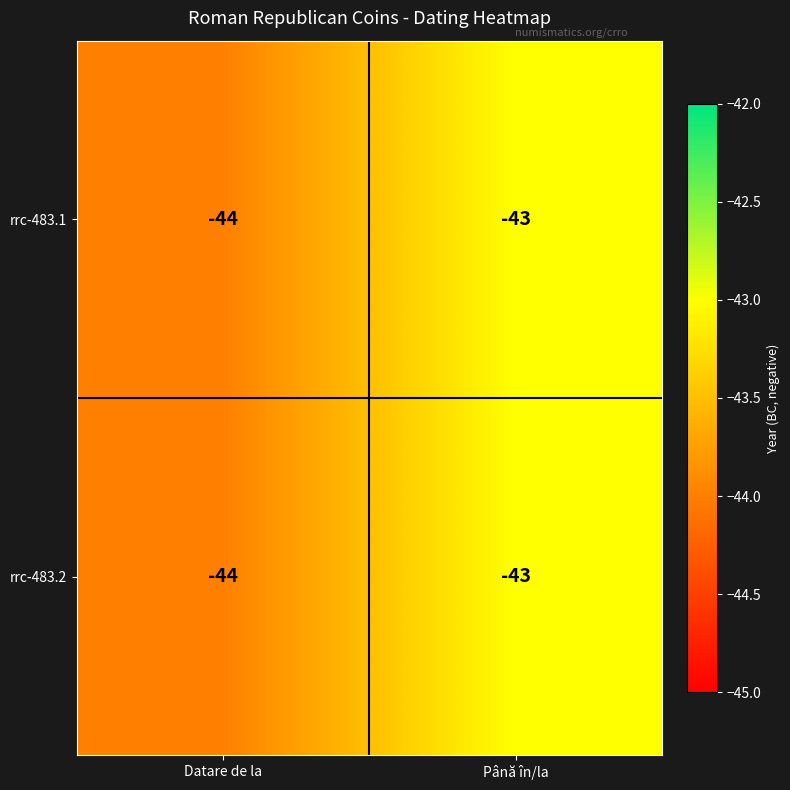

List the labels in order of rrc-483.2 value, smallest first.

Datare de la, Până în/la